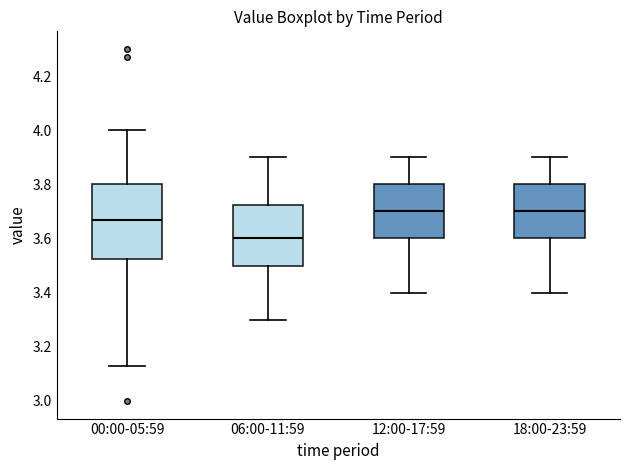

Where does the lower whisker of the box for 18:00-23:59 end on the y-axis? The values are not printed on the chart, so give them approximately, as read against the axis.

3.40